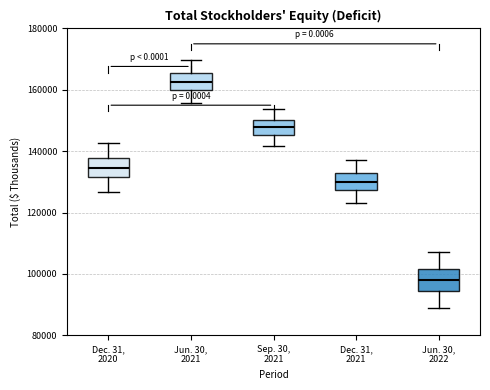

Reading left to right, transcribe this box plot: for each box, give where its median line is, the range the box spans, and where its two whiskers end, as read against the y-axis. The values are not printed on the chart, so give them approximately, as read against the axis.

Dec. 31, 2020: median 134000, box 132000 to 138000, whiskers 126000 to 142000
Jun. 30, 2021: median 162000, box 160000 to 166000, whiskers 156000 to 170000
Sep. 30, 2021: median 148000, box 146000 to 150000, whiskers 142000 to 154000
Dec. 31, 2021: median 130000, box 128000 to 132000, whiskers 124000 to 138000
Jun. 30, 2022: median 98000, box 94000 to 102000, whiskers 90000 to 108000